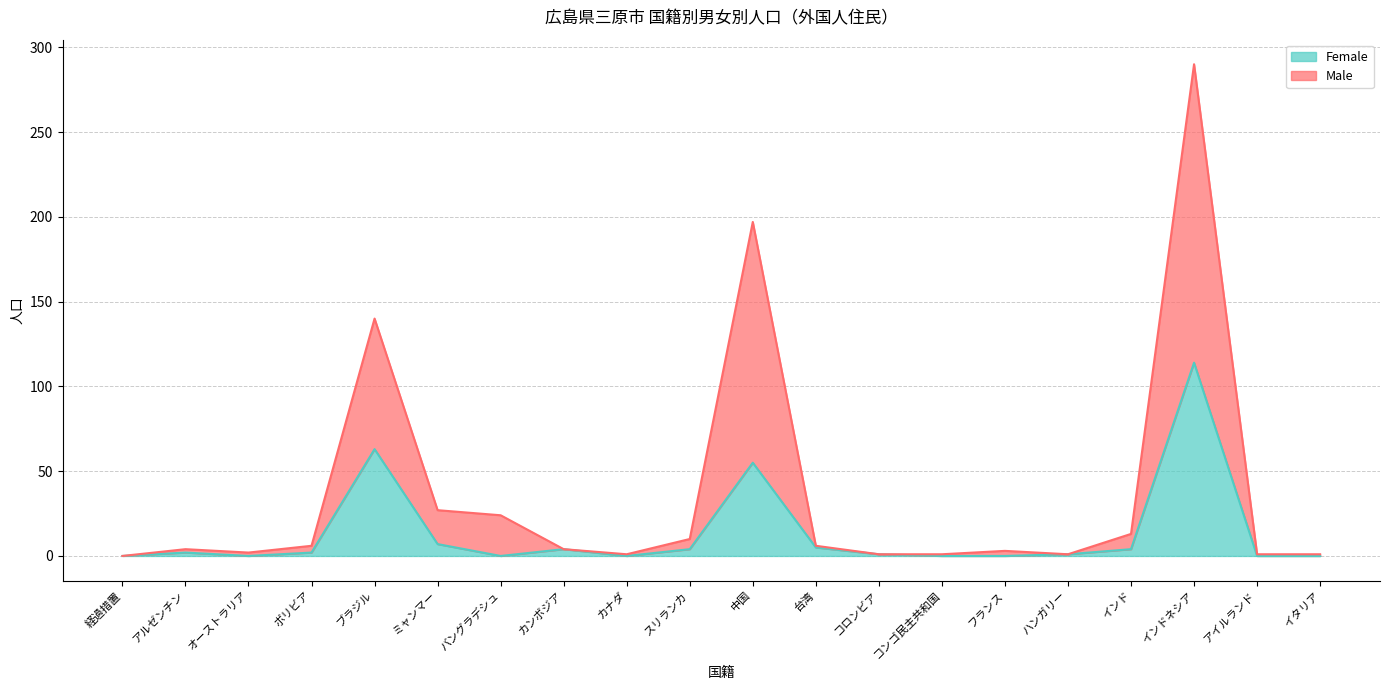

How many categories are shown in the chart?

20